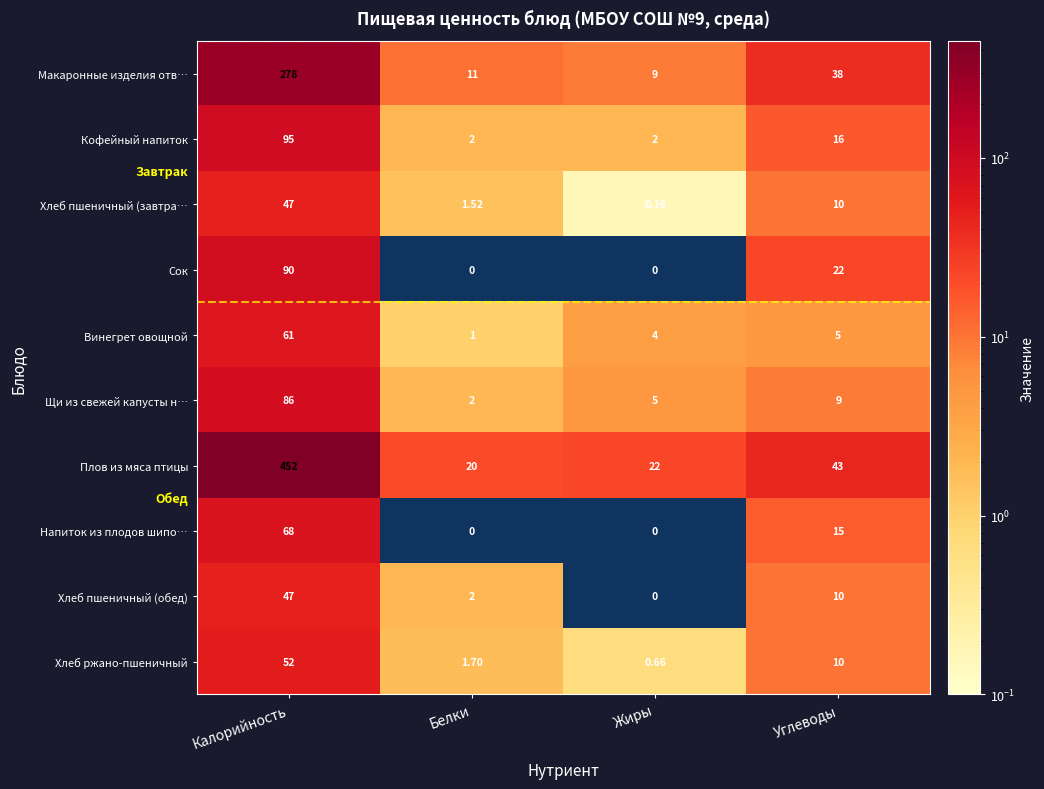

Rank the categories by Винегрет овощной value from lowest to highest.

Белки, Жиры, Углеводы, Калорийность